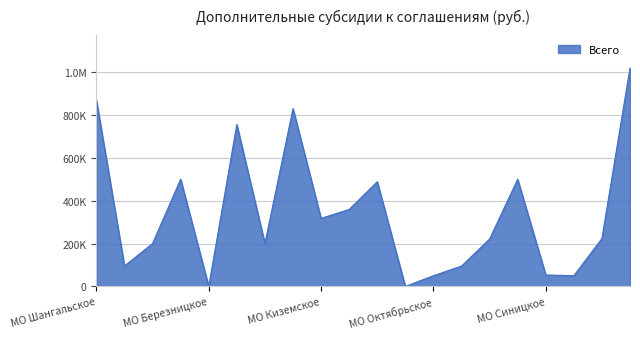

Is this an area chart (filled region under the line)?

Yes